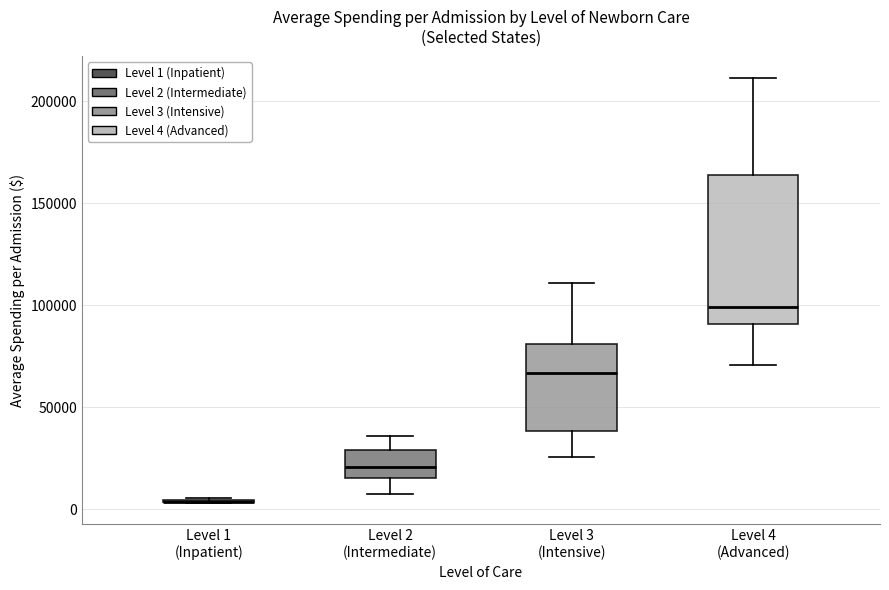

Reading left to right, read every box against the y-axis: the position of its median line, the range the box covers, and the ends of its whiskers. The values are not printed on the chart, so give them approximately, as read against the axis.

Level 1 (Inpatient): box collapsed to a line at 5000, whiskers 5000 to 5000
Level 2 (Intermediate): median 20000, box 15000 to 30000, whiskers 10000 to 35000
Level 3 (Intensive): median 65000, box 40000 to 80000, whiskers 25000 to 110000
Level 4 (Advanced): median 100000, box 90000 to 165000, whiskers 70000 to 210000